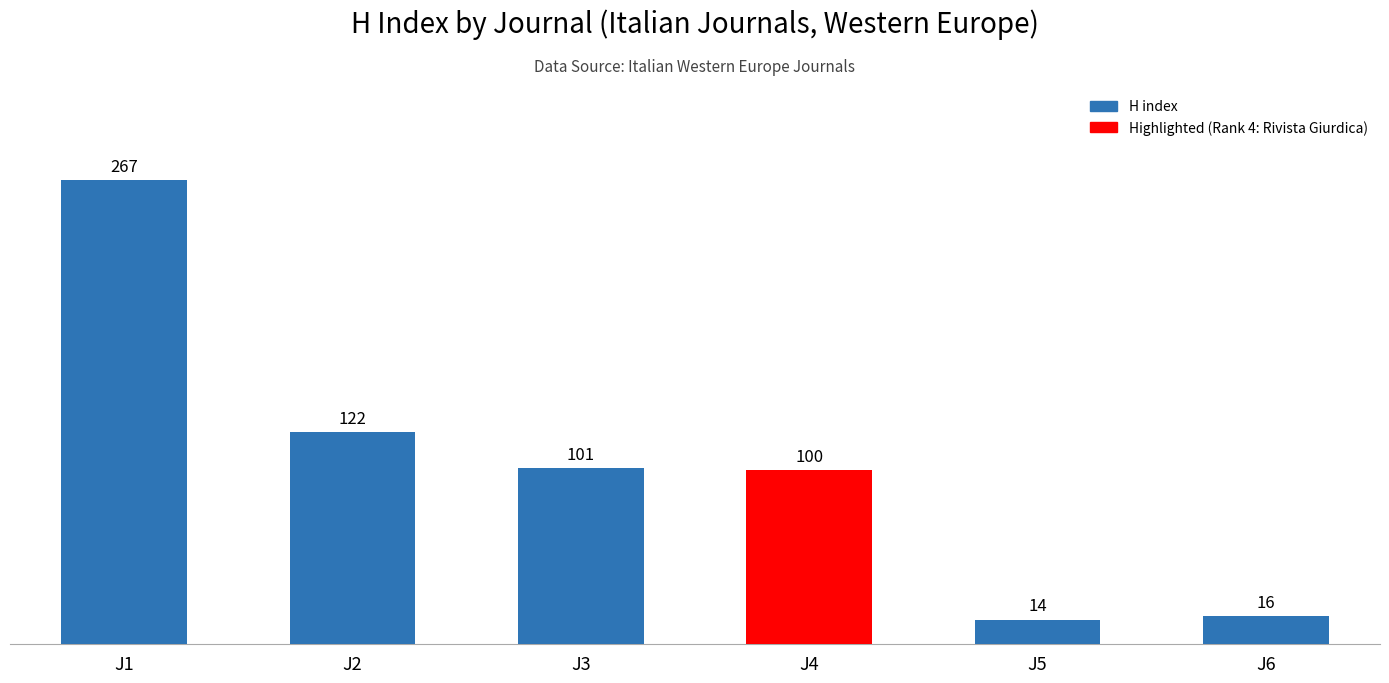

Are the bars grouped side by side (vs. stacked)?

No